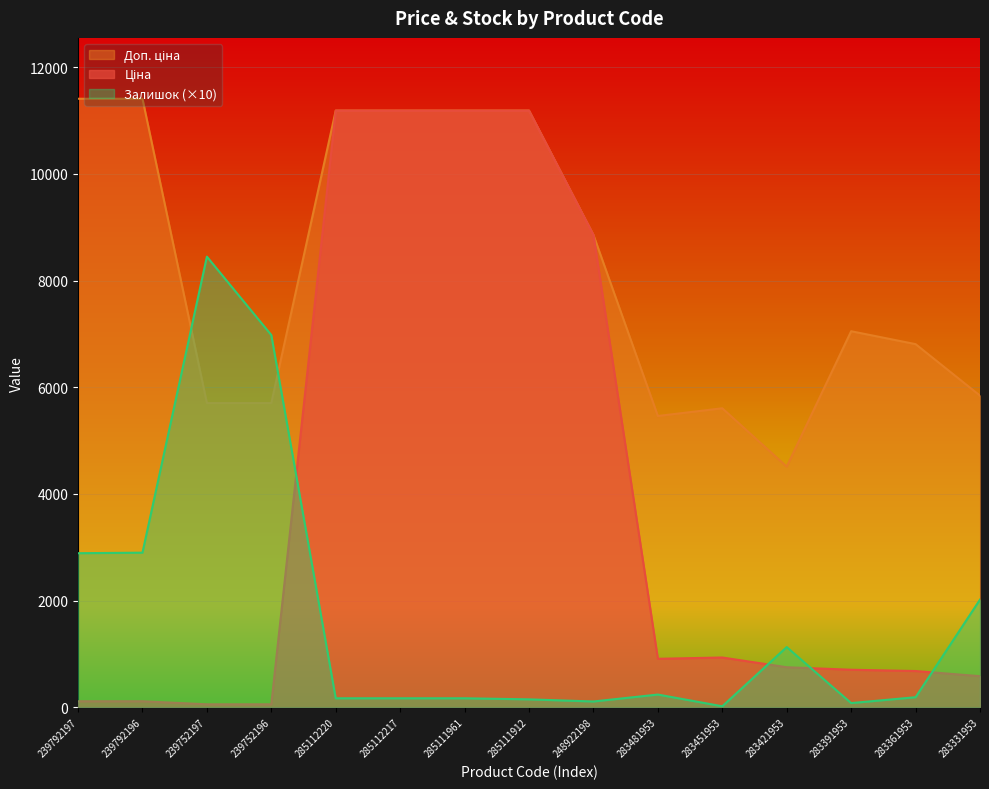

True or false: Ціна has a value of 705.1 at 283391953.

True